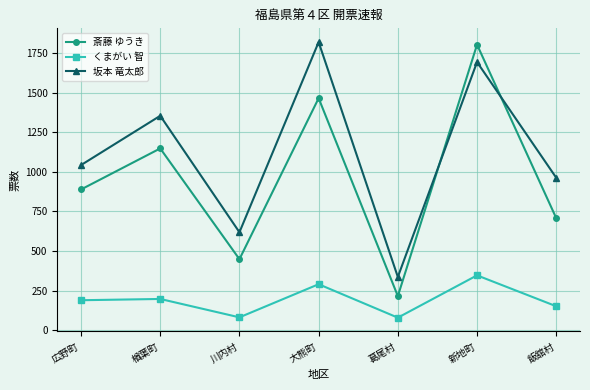

What is the difference between the maximum and minimum values in the 坂本 竜太郎 series?

1482